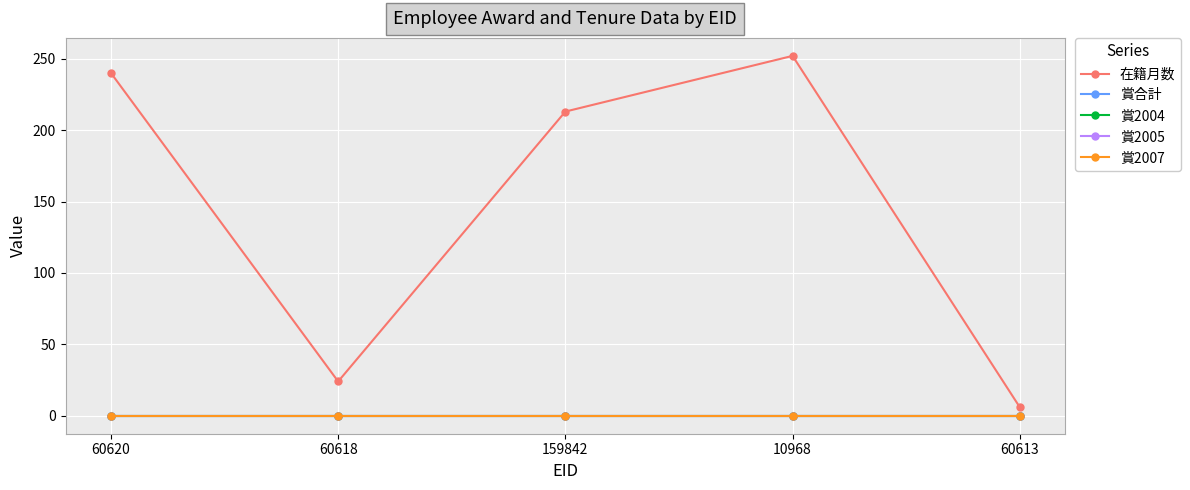

The value of 賞2004 at 60618 is 0. True or false?

True